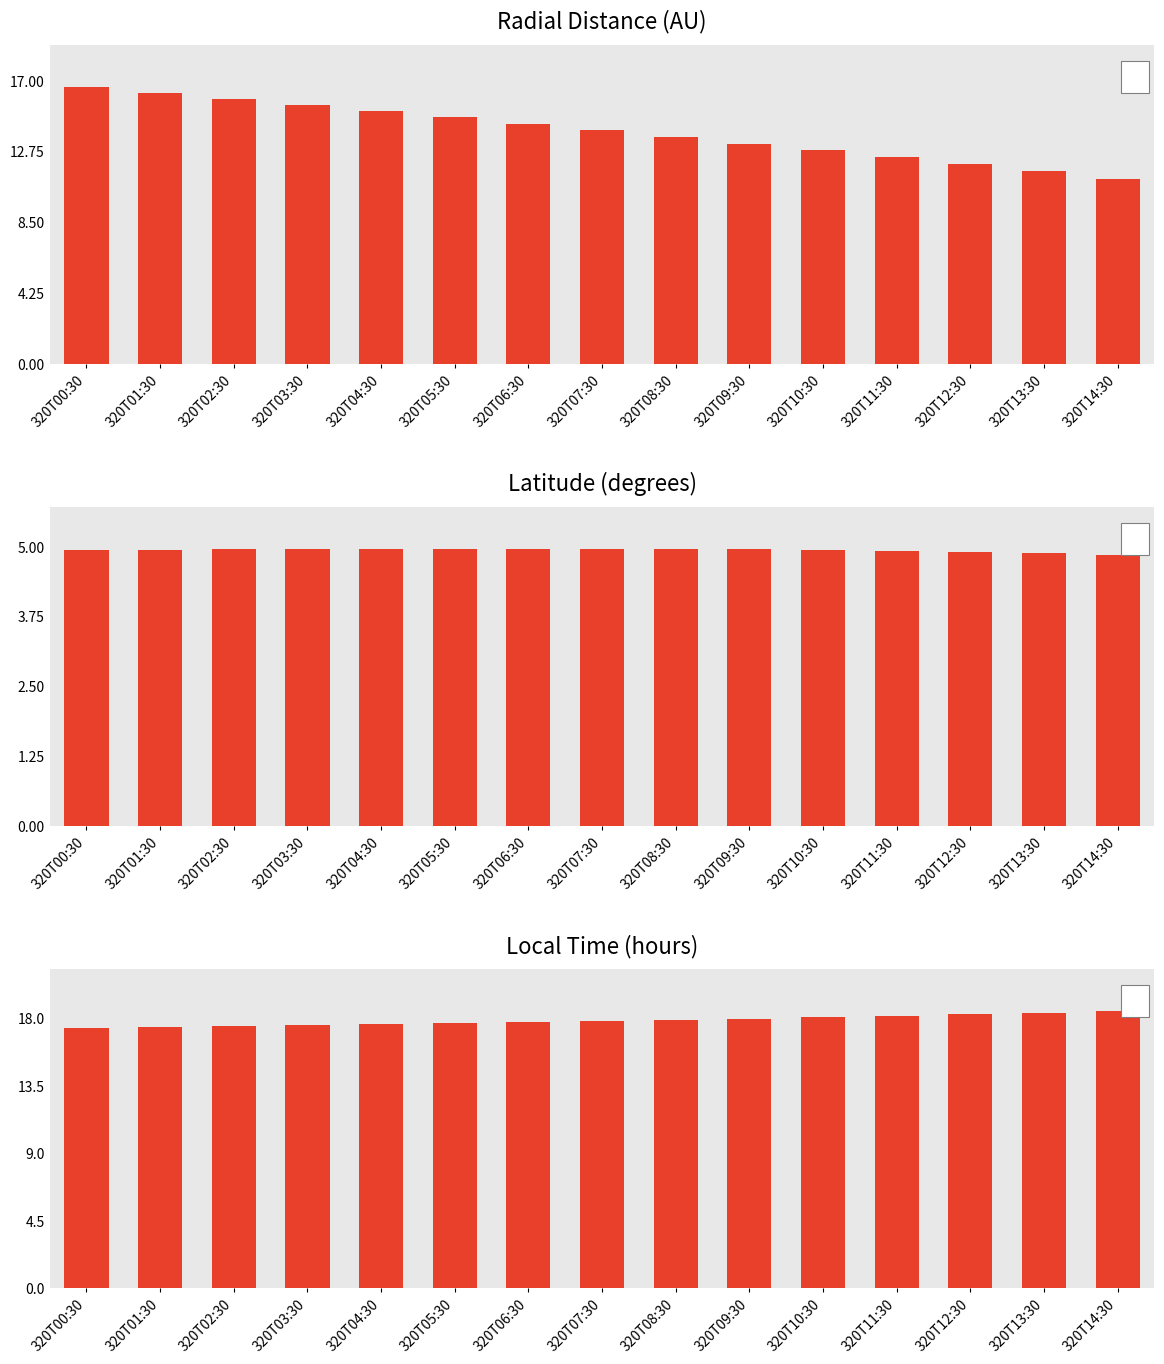

What are all the series names shown in the legend?

Radial_Distance, Latitude, Local_Time